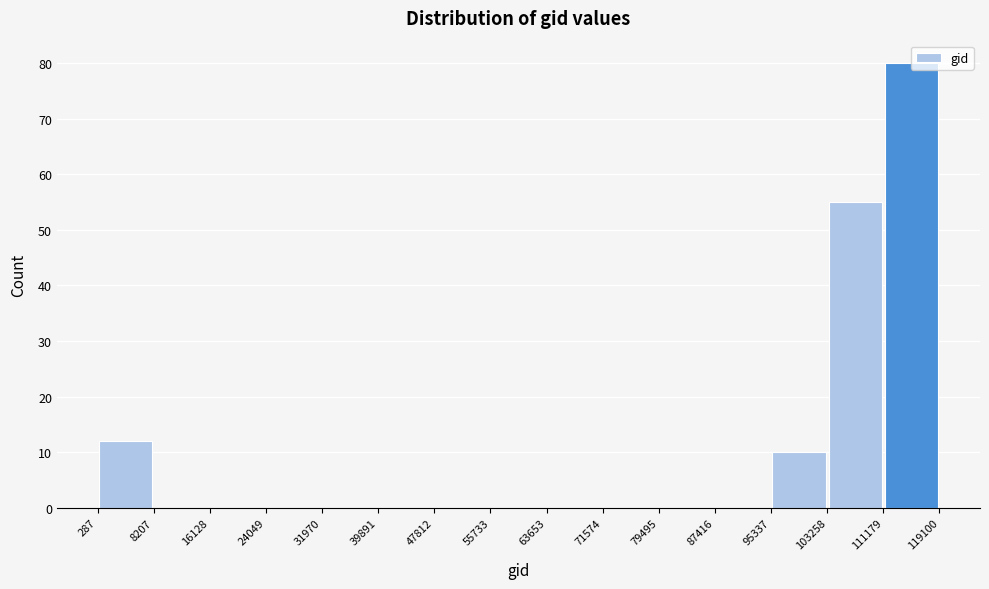

What is the height of the bar covering 287 to 8207 on the x-axis? The values are not printed on the chart, so give them approximately, as read against the axis.

12